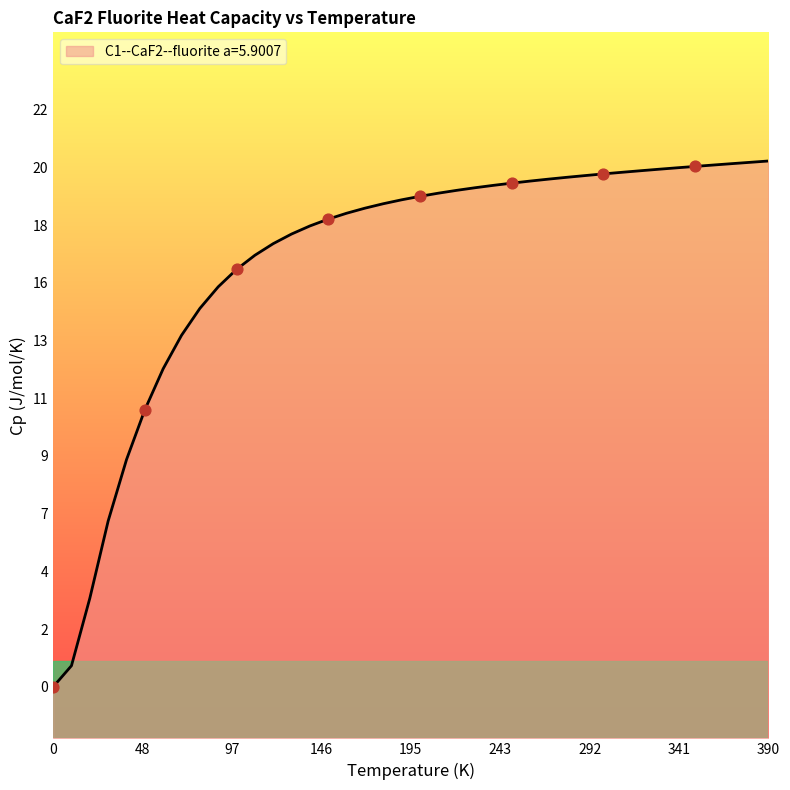

Which has a higher value, 195 or 292?

292